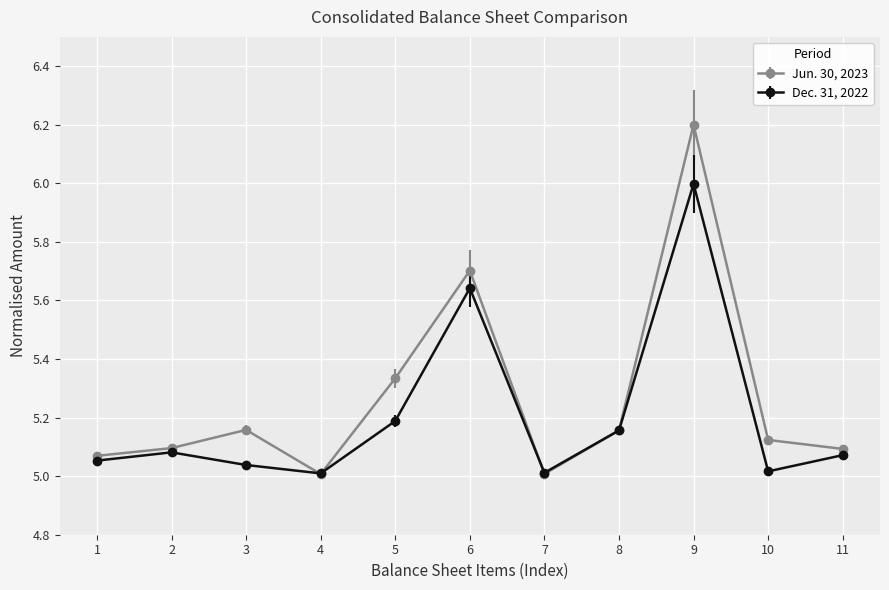

Rank the series by their maximum value, from highest to lowest.

Jun. 30, 2023, Dec. 31, 2022